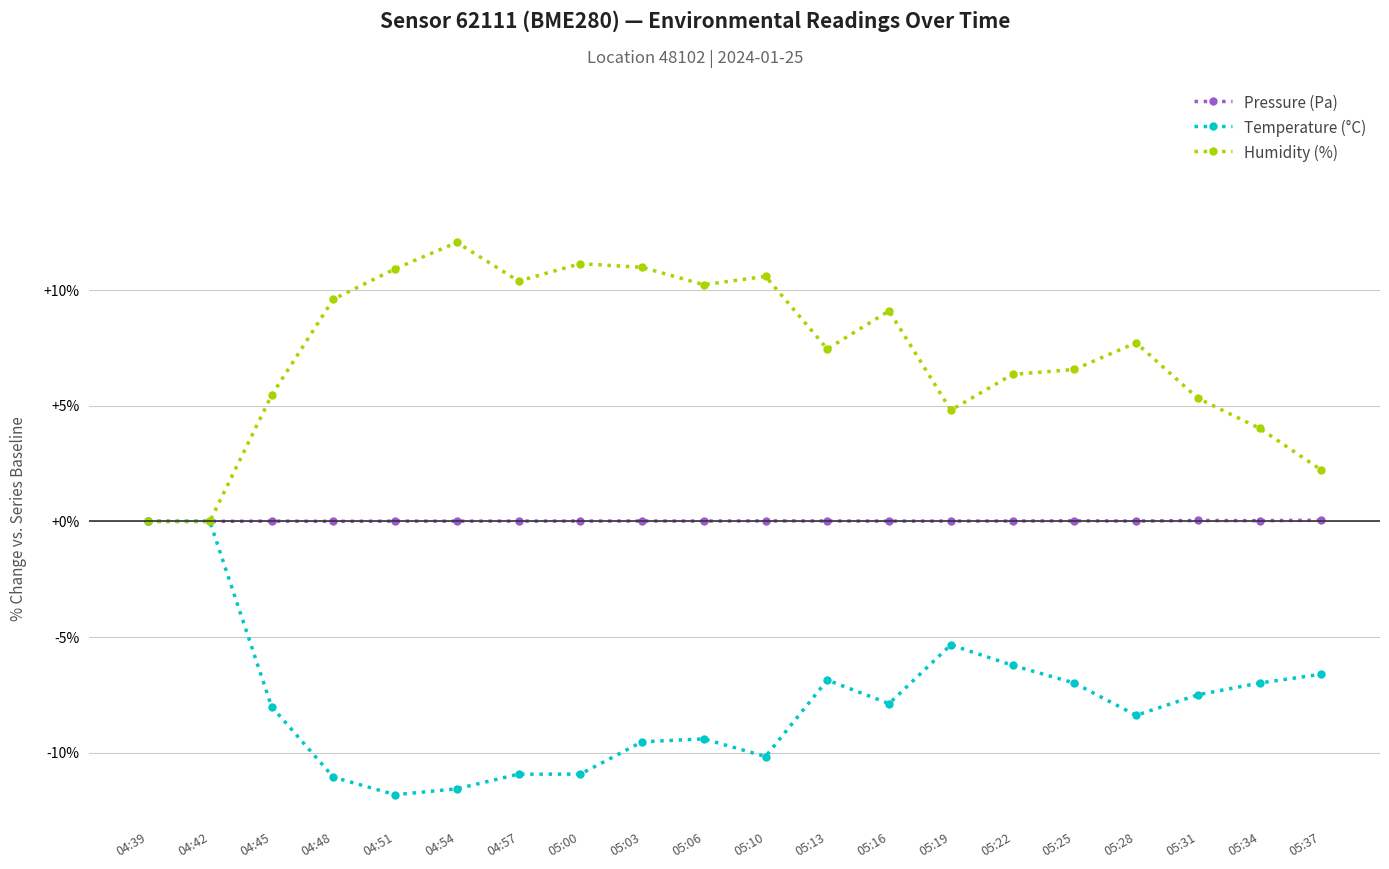

What is the maximum value shown in the chart?

12.1